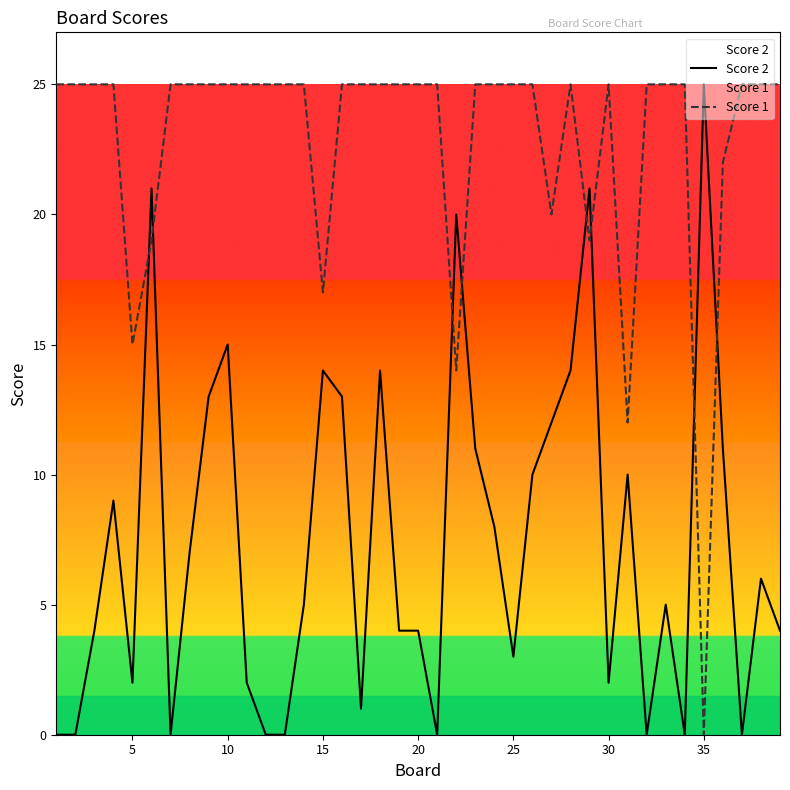

How many interior local peaks does the Score 1 series have?

2